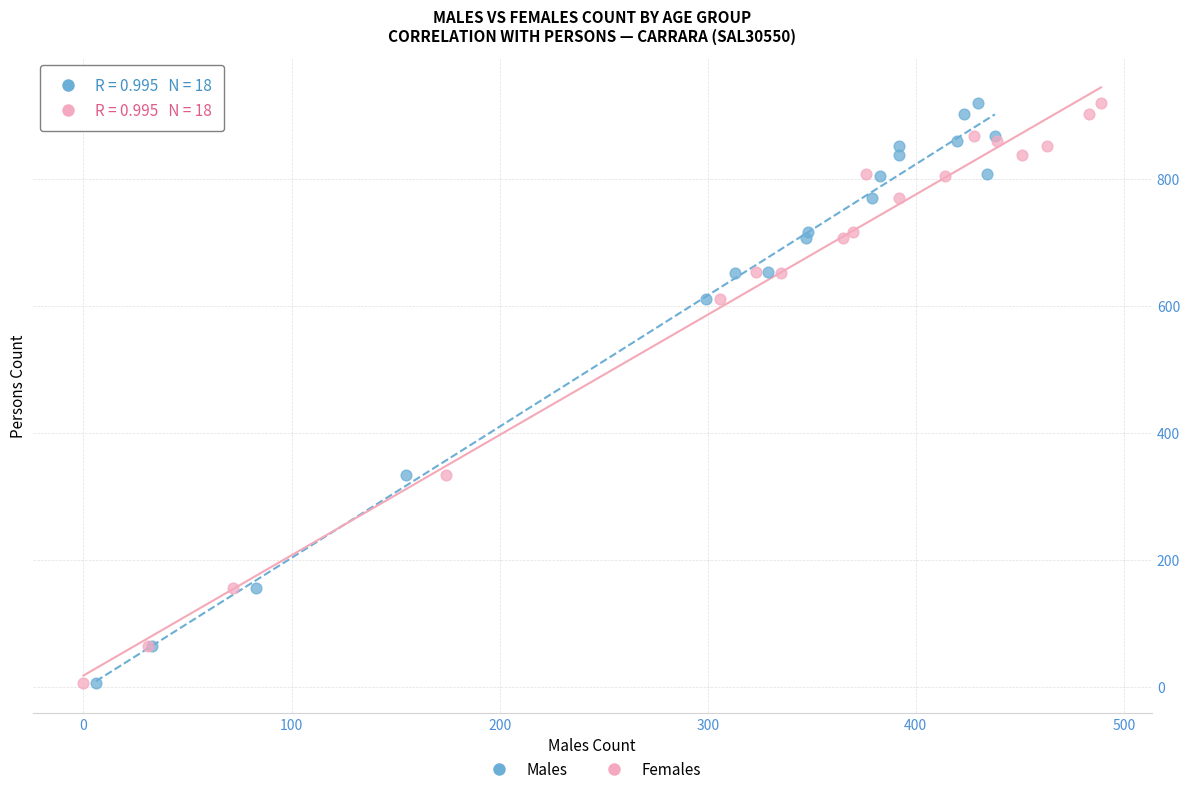

What are all the series names shown in the legend?

Males, Females